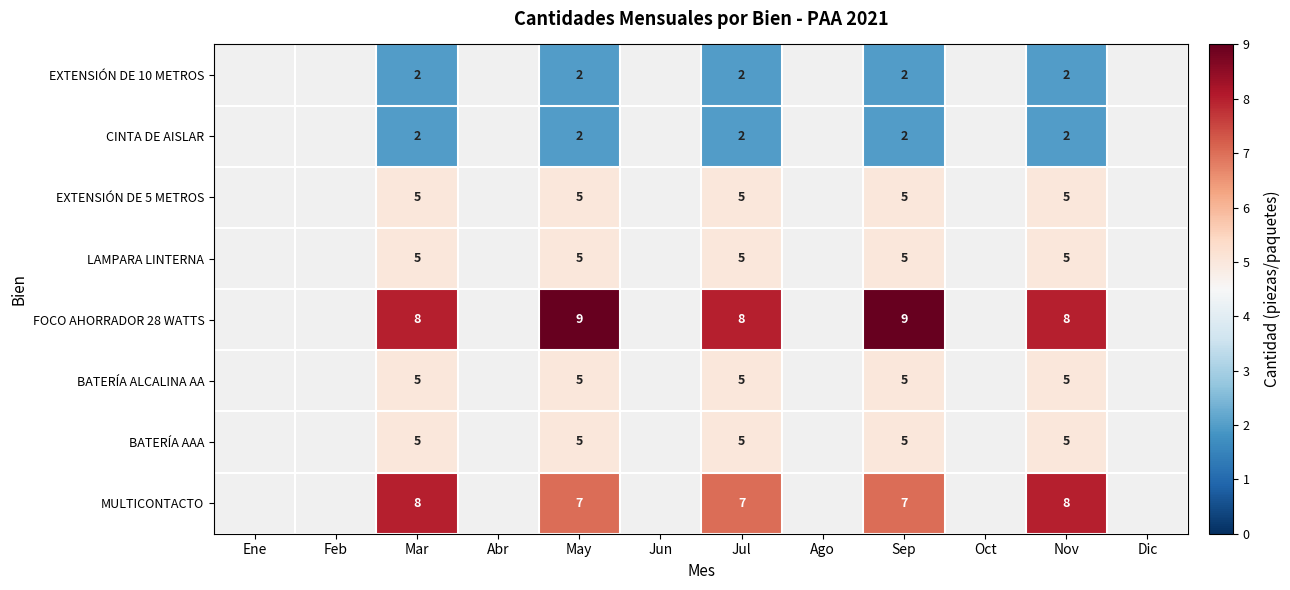

Count the number of categories in the chart.

12